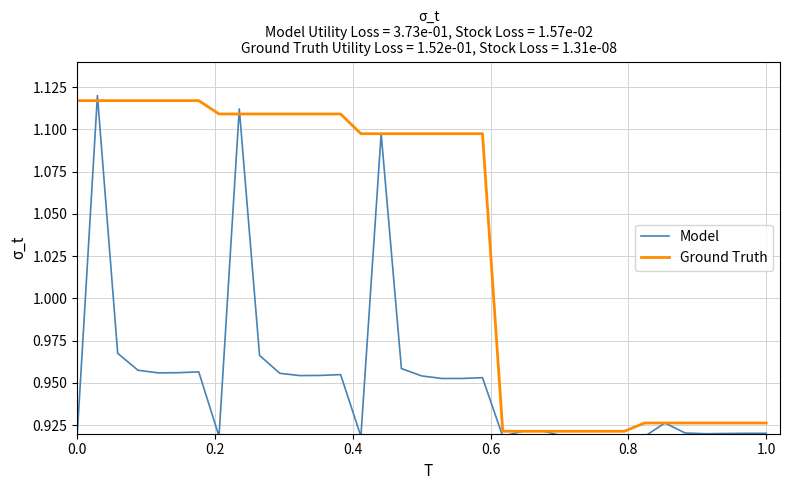

True or false: Ground Truth and Model cross at least once.

True